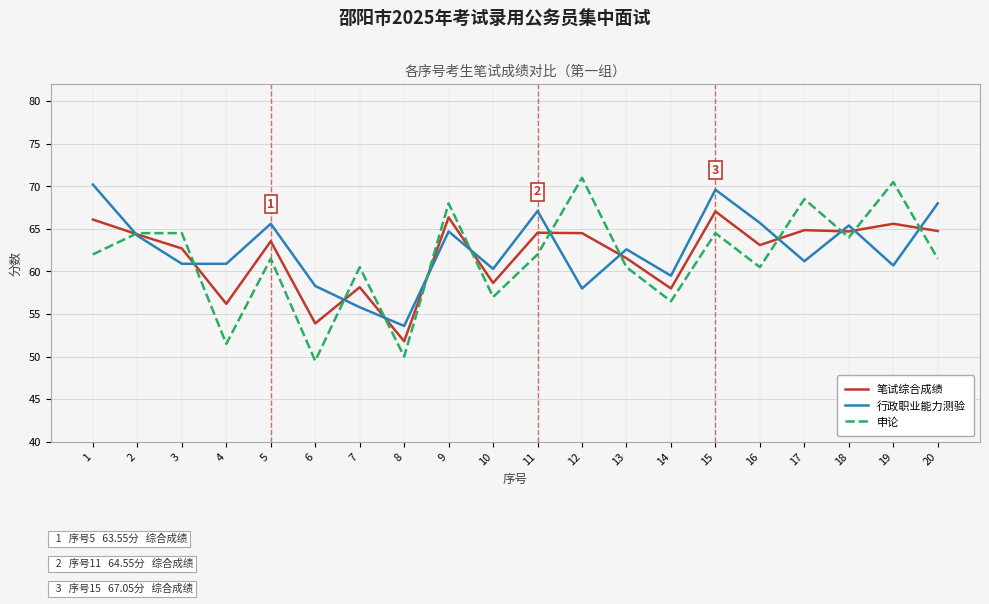

Rank the series at 8 from highest to lowest value.

行政职业能力测验, 笔试综合成绩, 申论